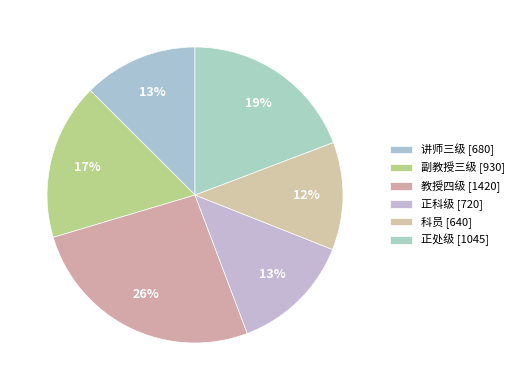

Does 科员 represent more than half of the total?

No